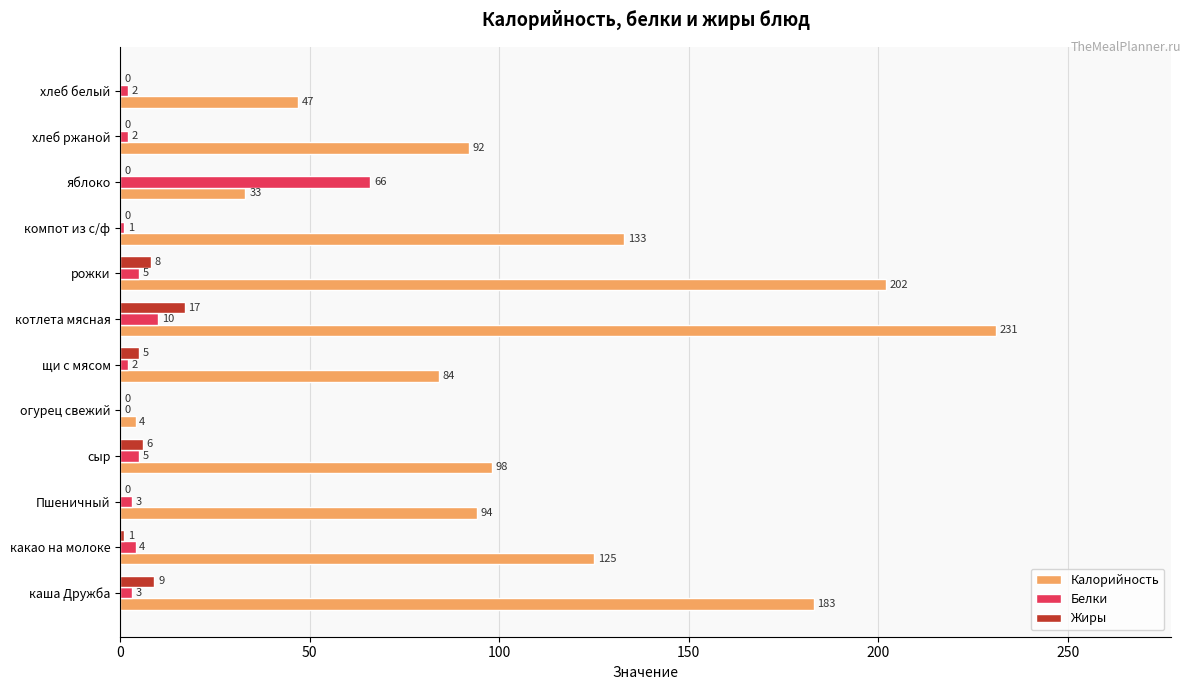

What is the average value of the Белки series?

9